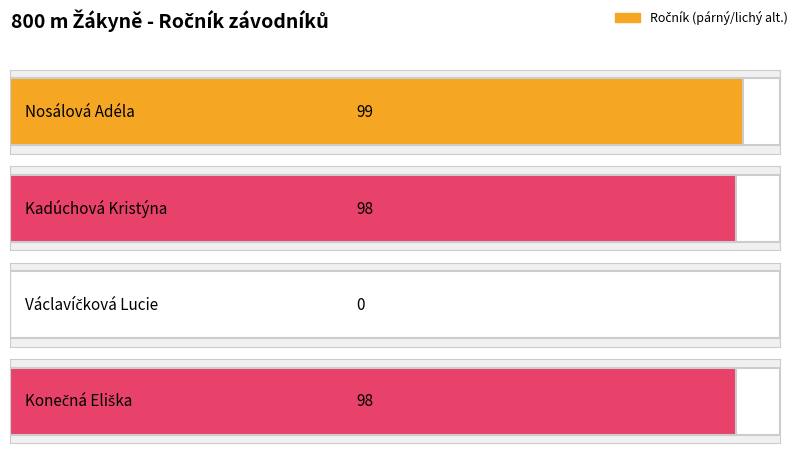

Reading left to right, list all the values displayed in this chart.

Nosálová Adéla=99	Kadúchová Kristýna=98	Václavíčková Lucie=0	Konečná Eliška=98